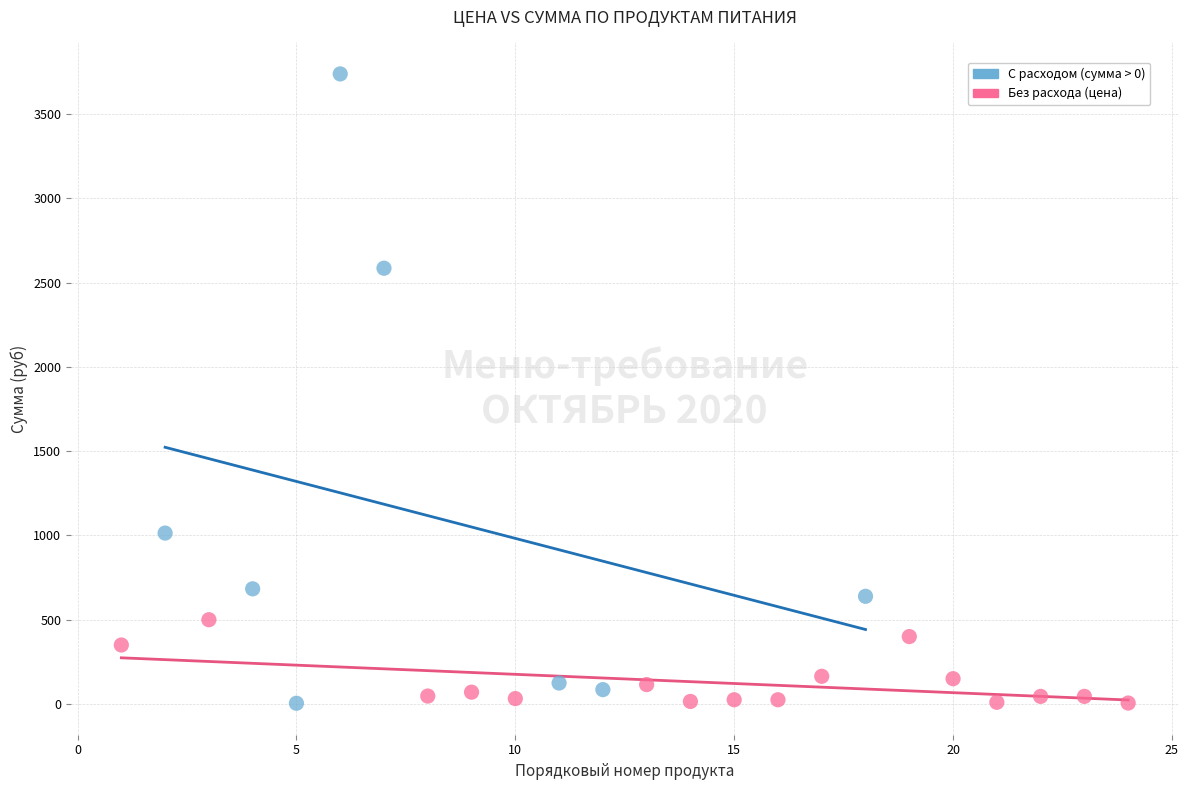

Which series reaches the maximum Y coordinate?

С расходом (сумма > 0)